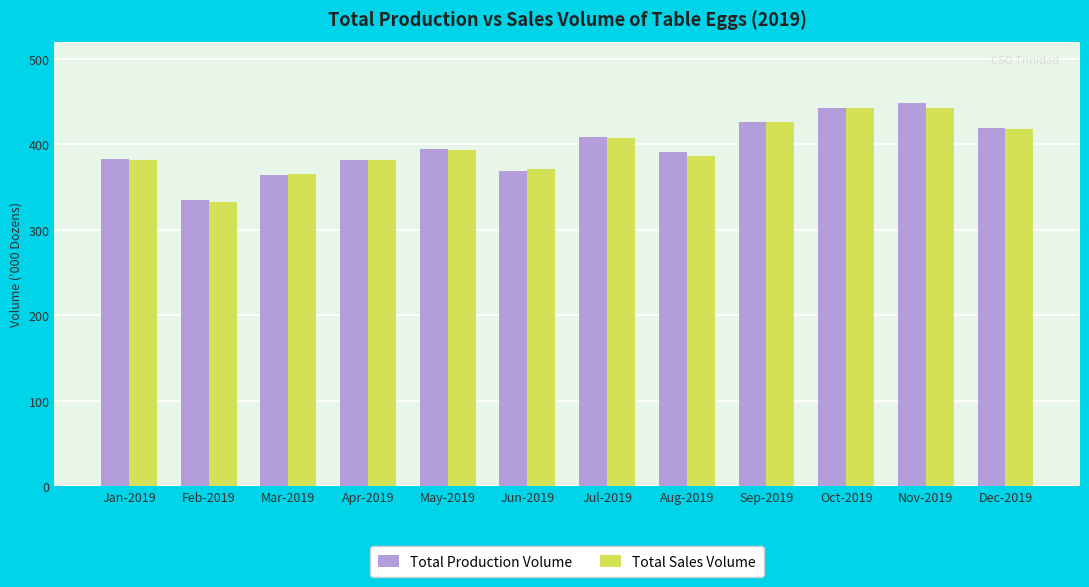

True or false: Total Sales Volume has a value of 83 at Jun-2019.

False